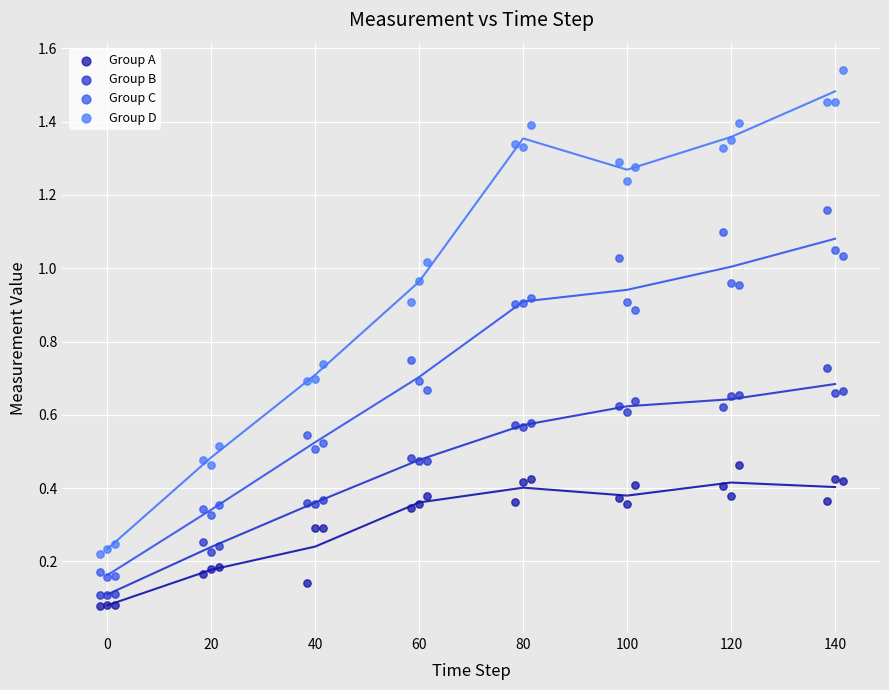

Which series has the largest Y range (max minus min)?

Group D